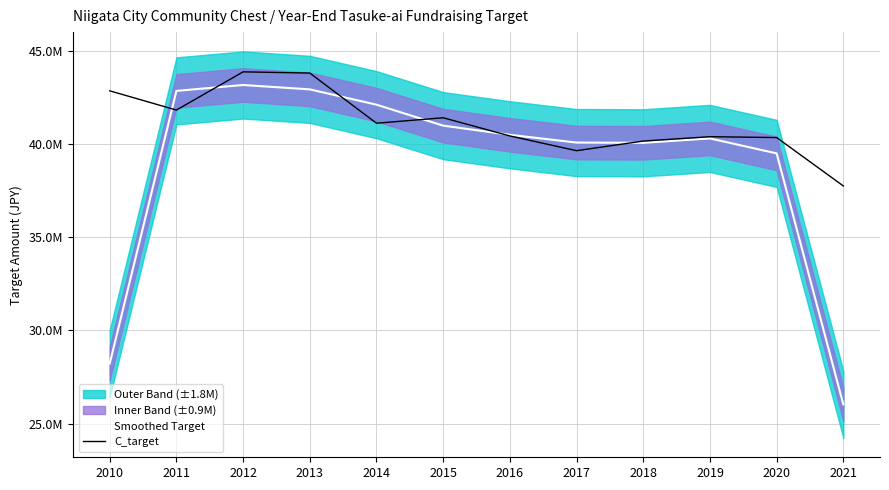

What is the difference between the highest and lowest values at 2021?

11718333.3